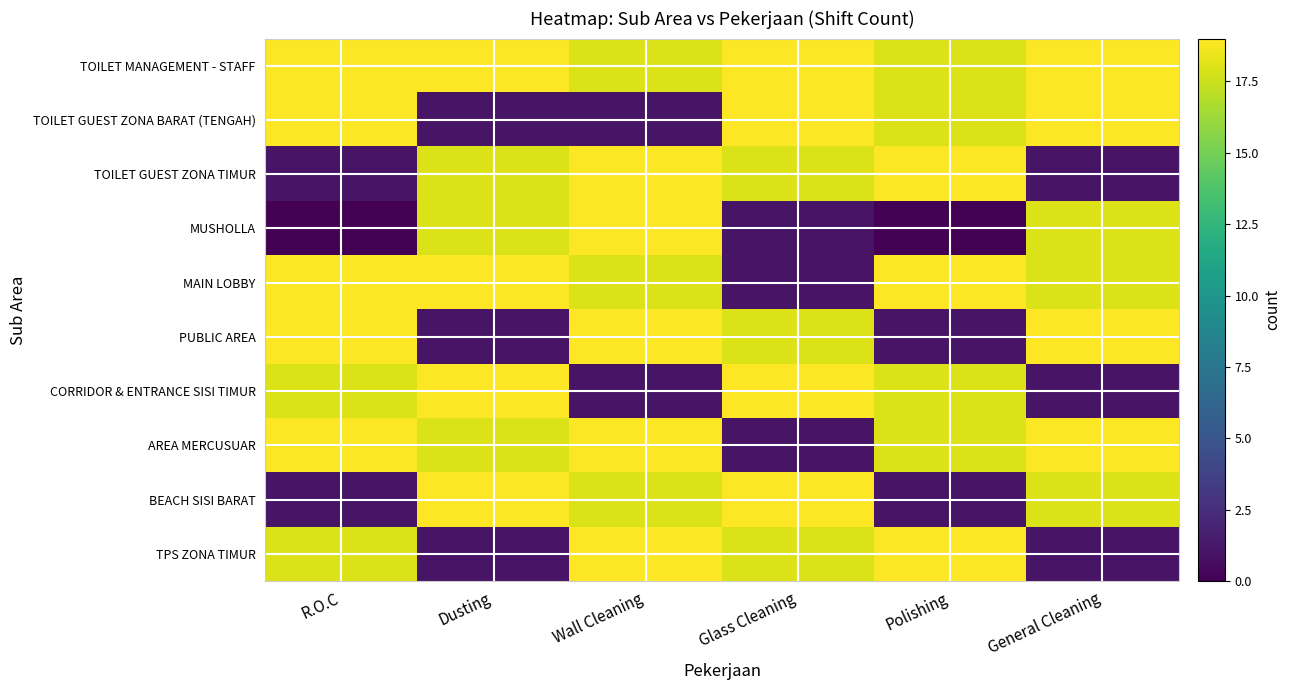

Which label corresponds to the smallest value in the chart?

R.O.C